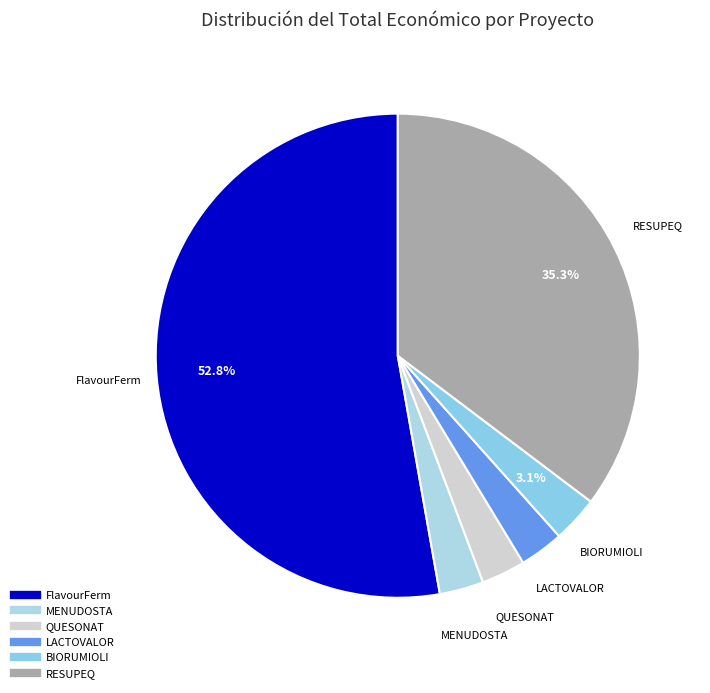

Does QUESONAT account for over 50% of the chart?

No